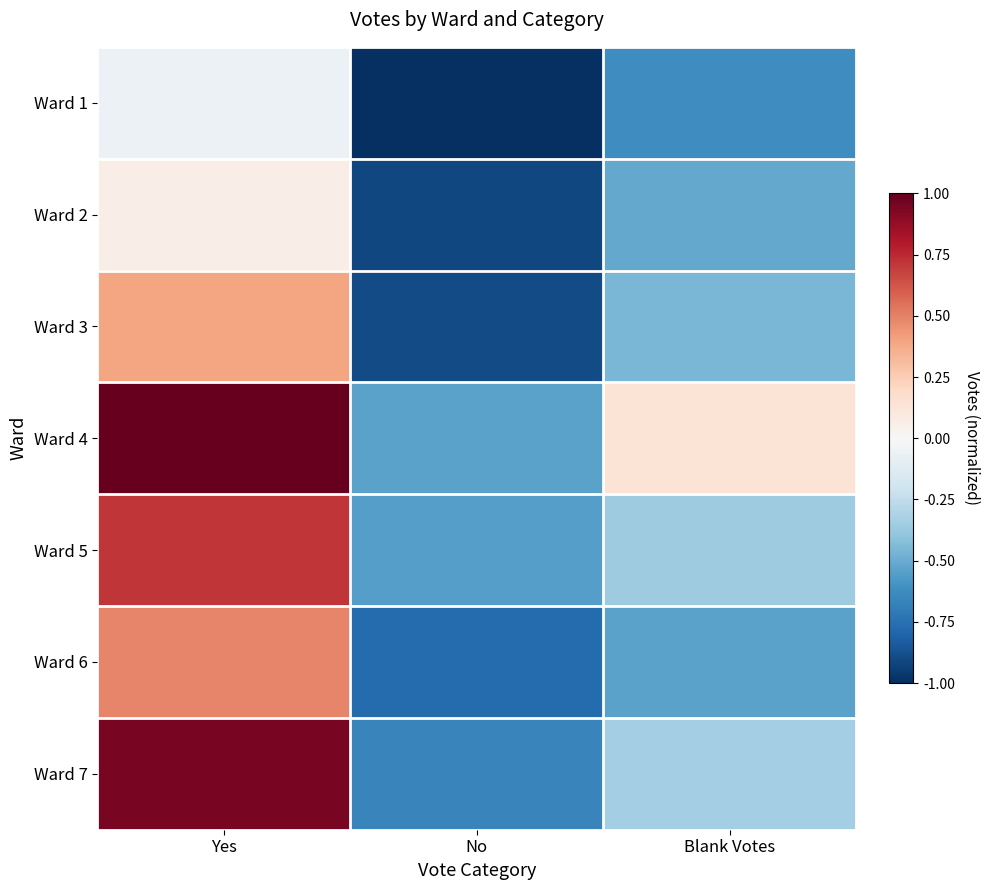

Reading right to left, transcribe all the data shown in this chart.

Ward 1: Blank Votes=-0.6	No=-1.0	Yes=-0.1
Ward 2: Blank Votes=-0.5	No=-0.9	Yes=0.1
Ward 3: Blank Votes=-0.5	No=-0.9	Yes=0.4
Ward 4: Blank Votes=0.1	No=-0.5	Yes=1.0
Ward 5: Blank Votes=-0.4	No=-0.5	Yes=0.7
Ward 6: Blank Votes=-0.5	No=-0.8	Yes=0.5
Ward 7: Blank Votes=-0.3	No=-0.7	Yes=1.0